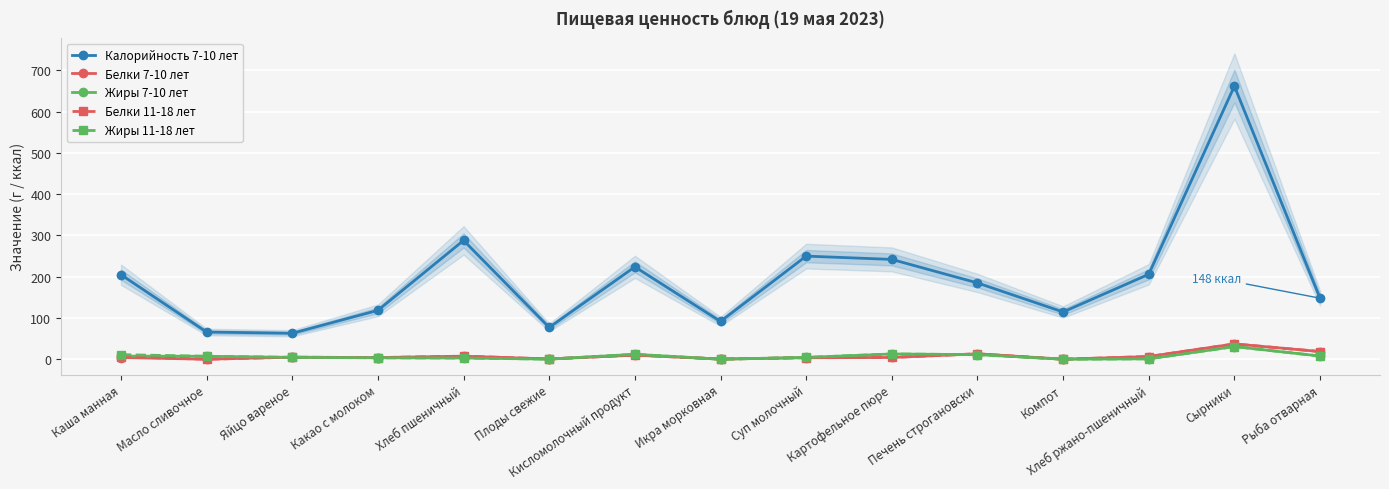

Which series has the largest range (max minus min)?

Калорийность 7-10 лет